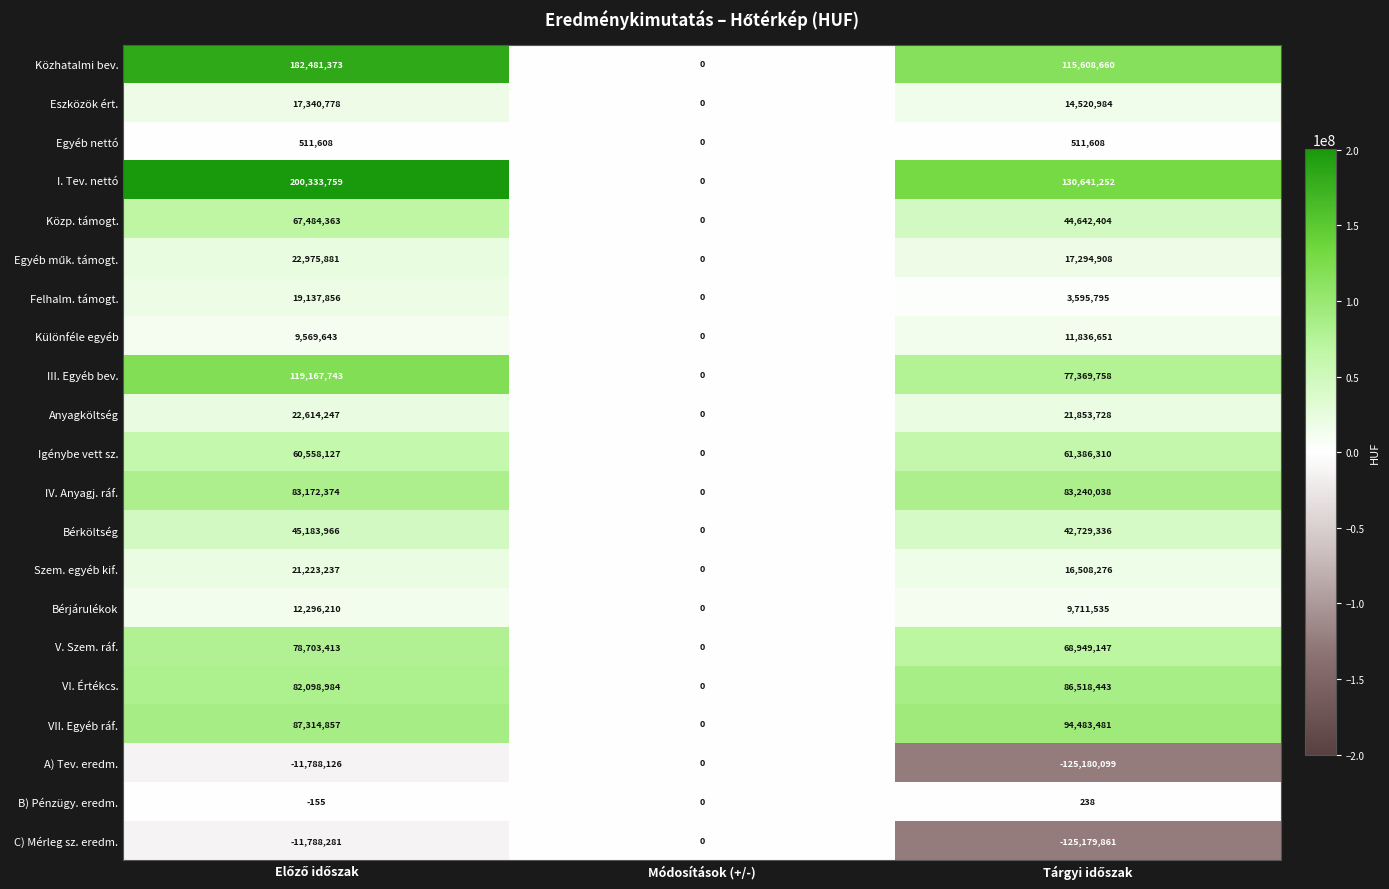

The value of Eszközök ért. at Módosítások (+/-) is 8761032. True or false?

False